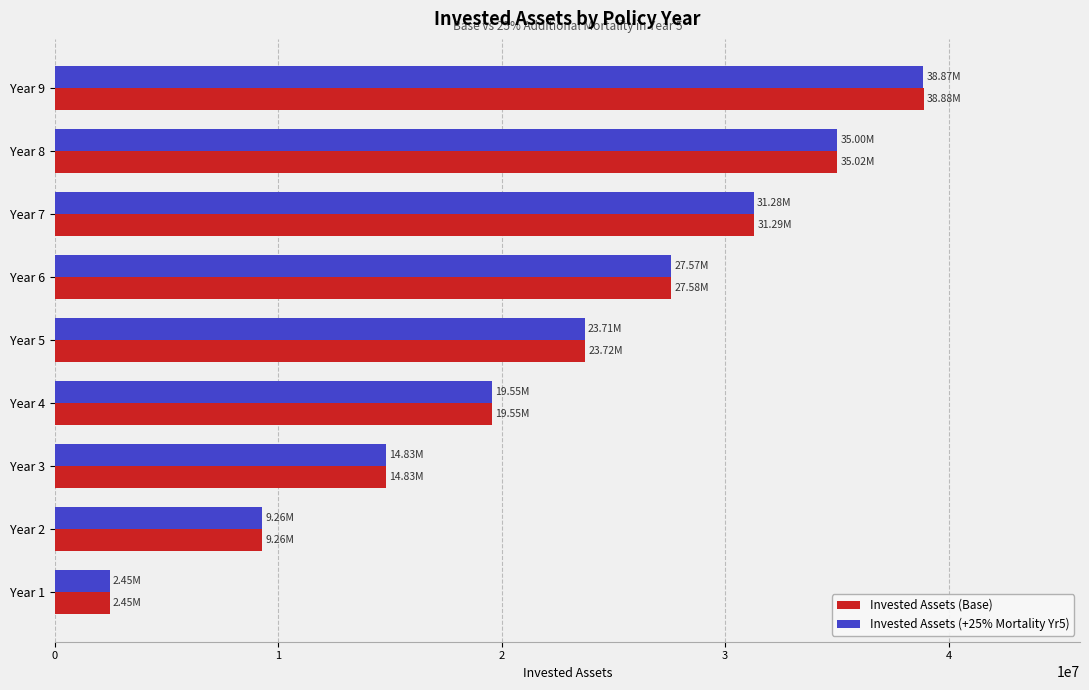

How many data points in Invested Assets (Base) are above 23724718?

5